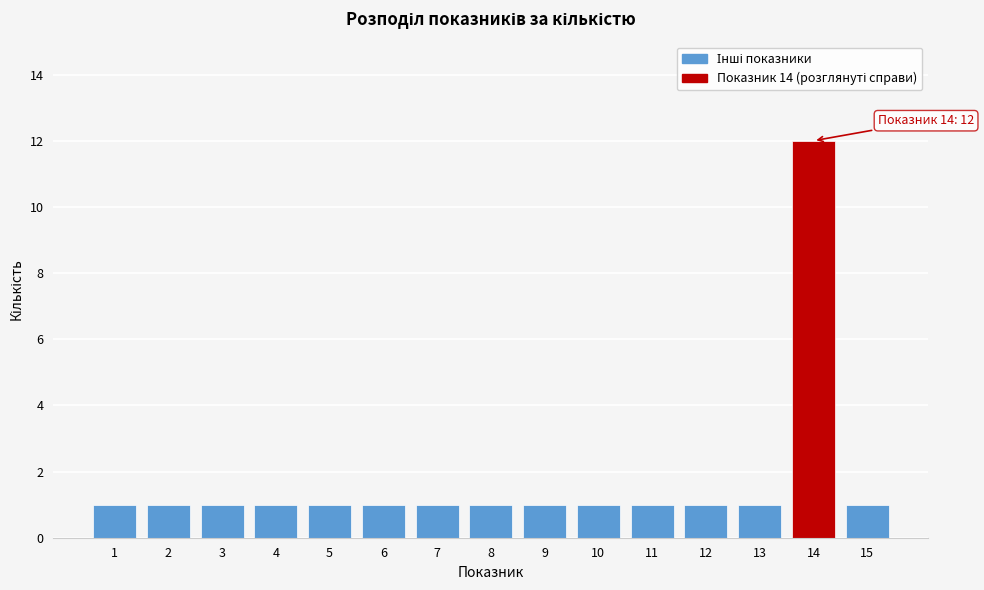

Reading left to right, extract all data points from this chart.

1	1	1	1	1	1	1	1	1	1	1	1	1	12	1